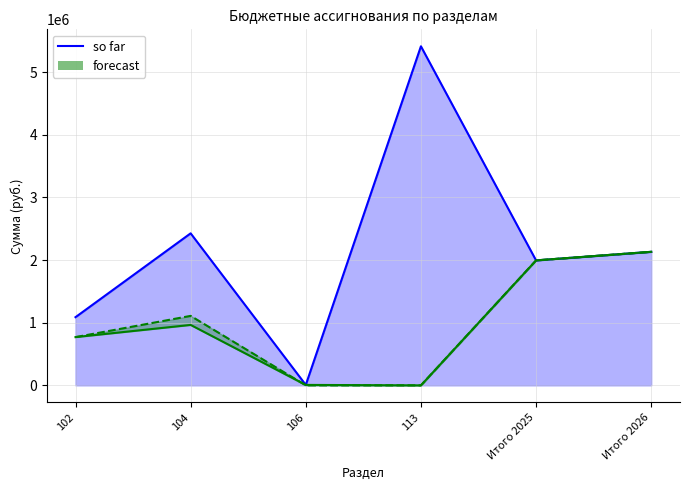

Which has a higher value, Итого 2026 or 102?

Итого 2026